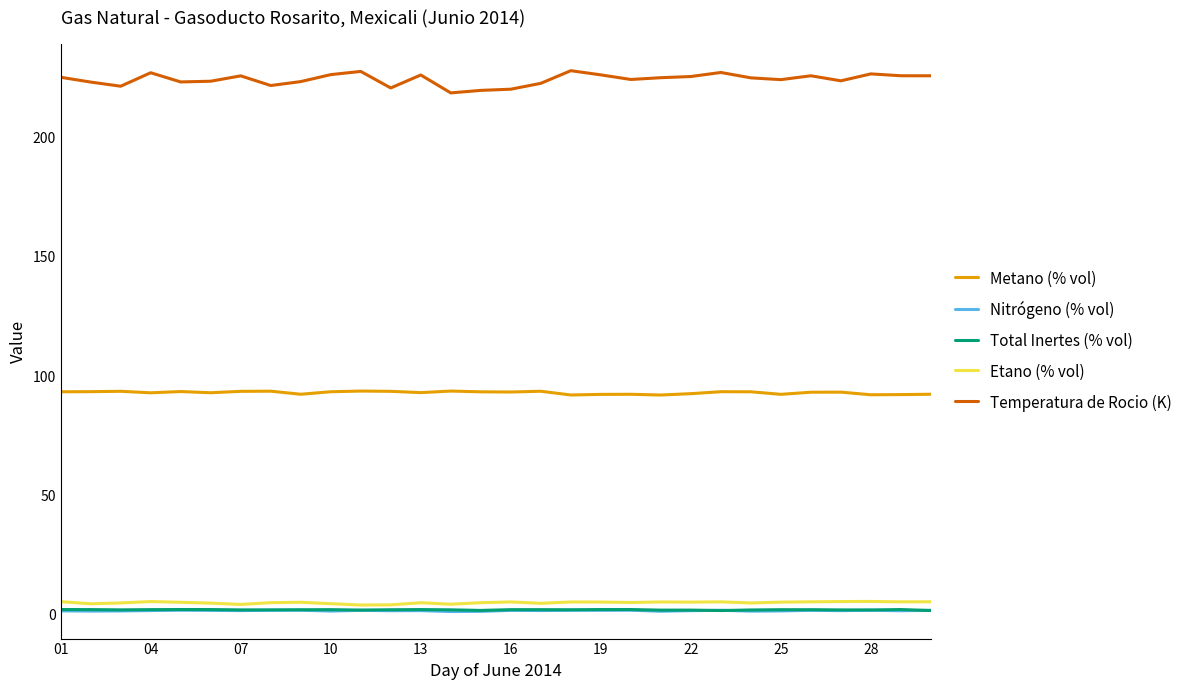

True or false: Temperatura de Rocio (K) and Etano (% vol) cross at least once.

False